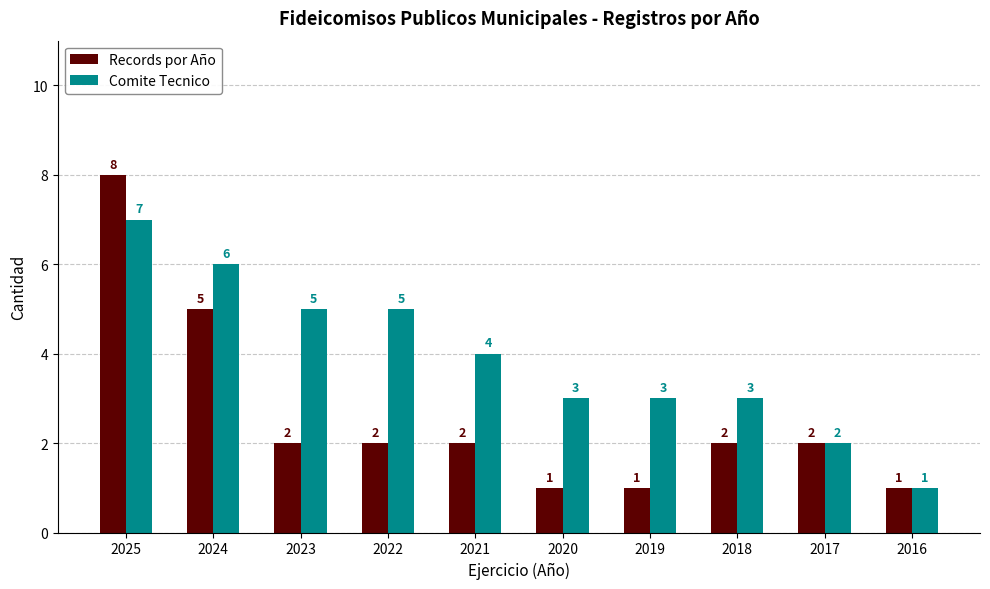

What are all the series names shown in the legend?

Records por Año, Comite Tecnico